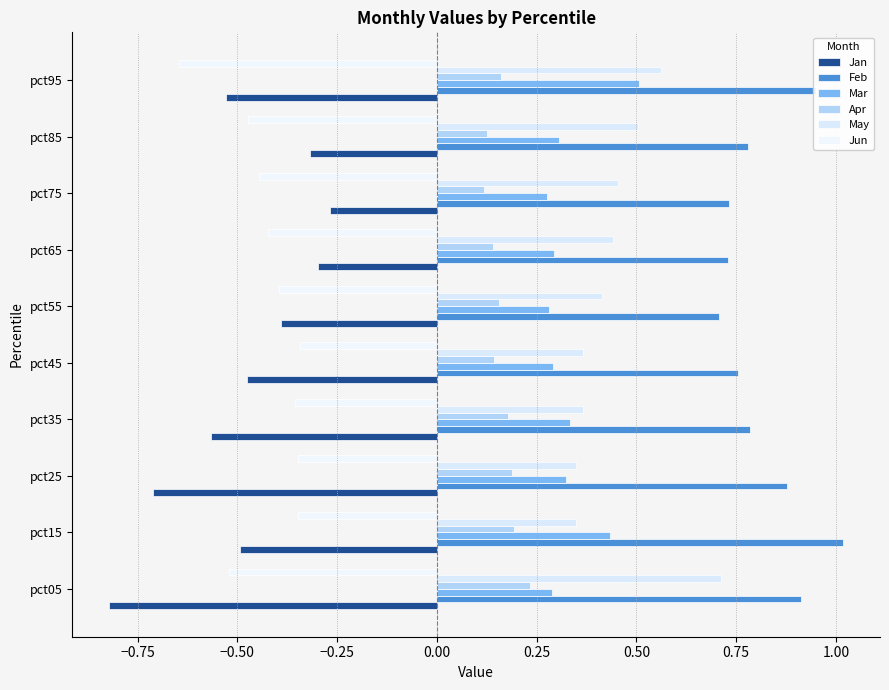

What is the lowest value of the May series?

0.3